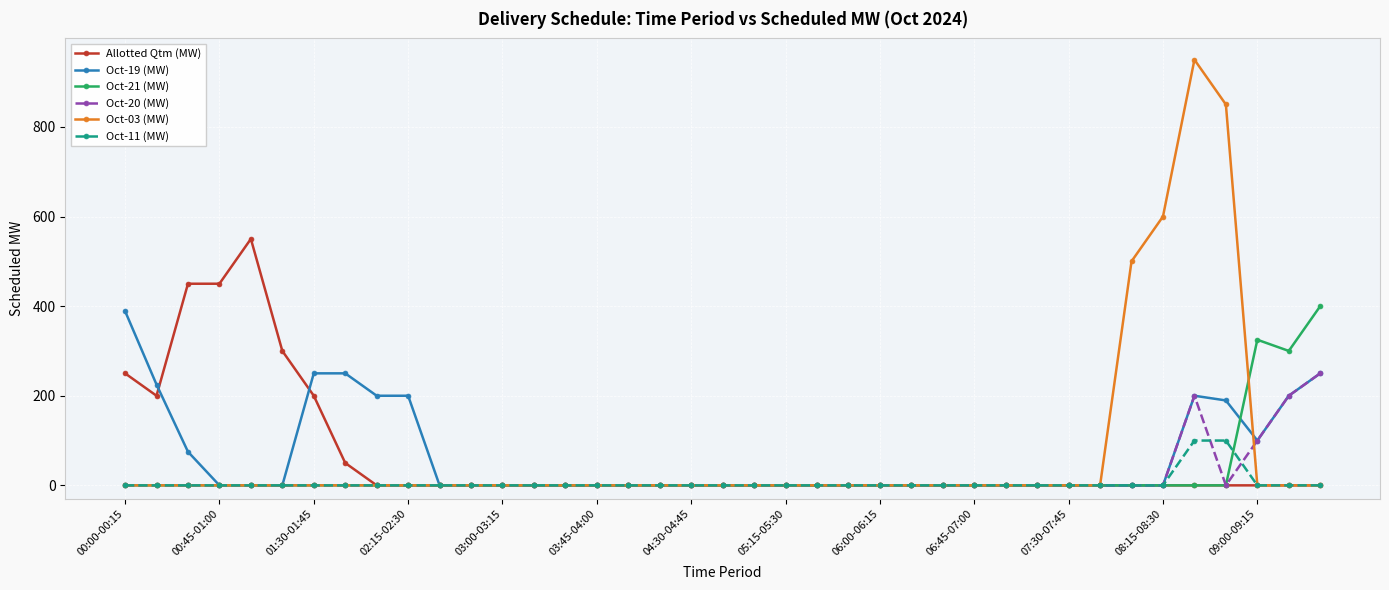

Count the number of data series in this chart.

6